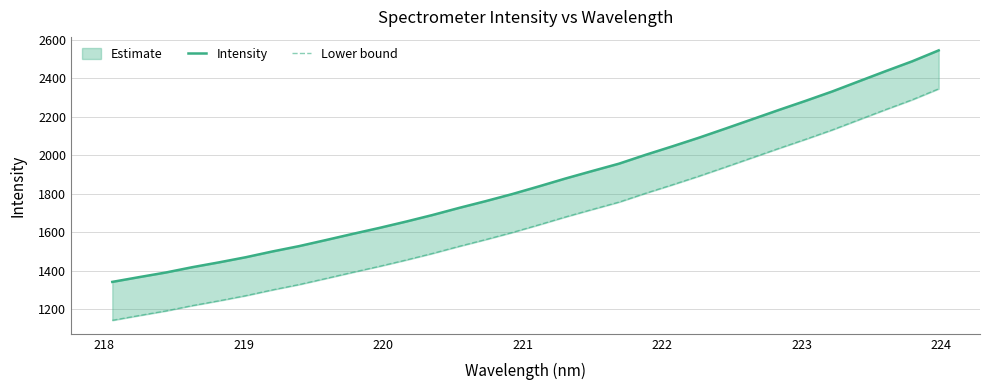

True or false: Intensity and Lower bound cross at least once.

False